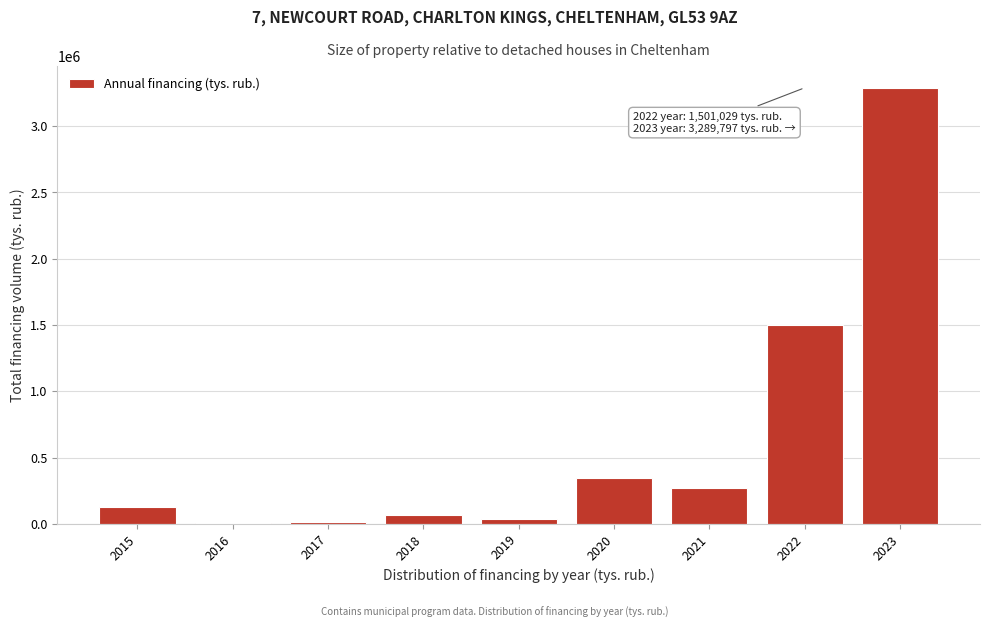

What is the maximum value shown in the chart?

3289796.8